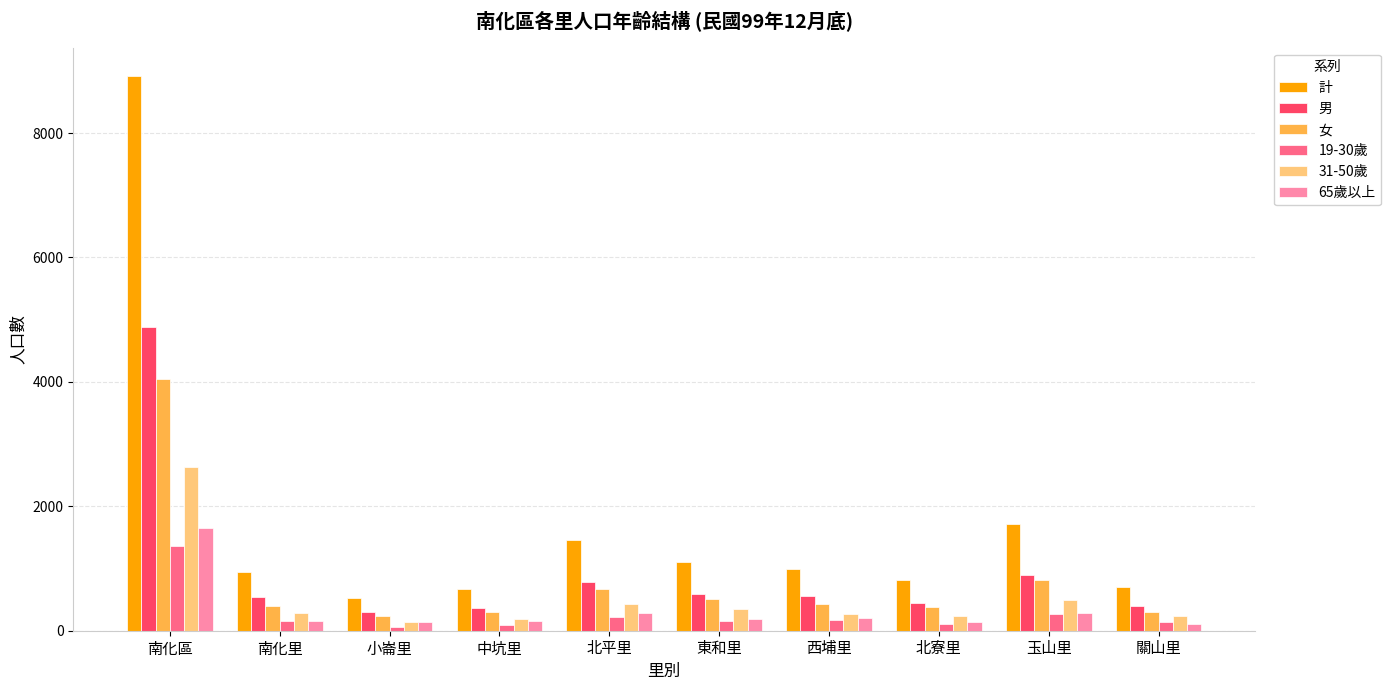

Does the chart contain stacked bars?

No